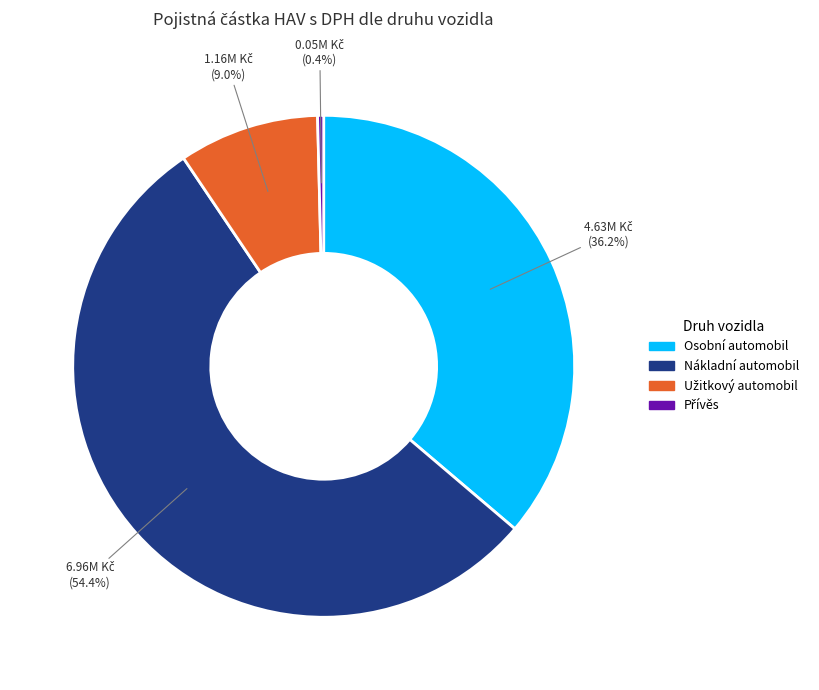

Is there any slice that represents more than half of the pie?

Yes